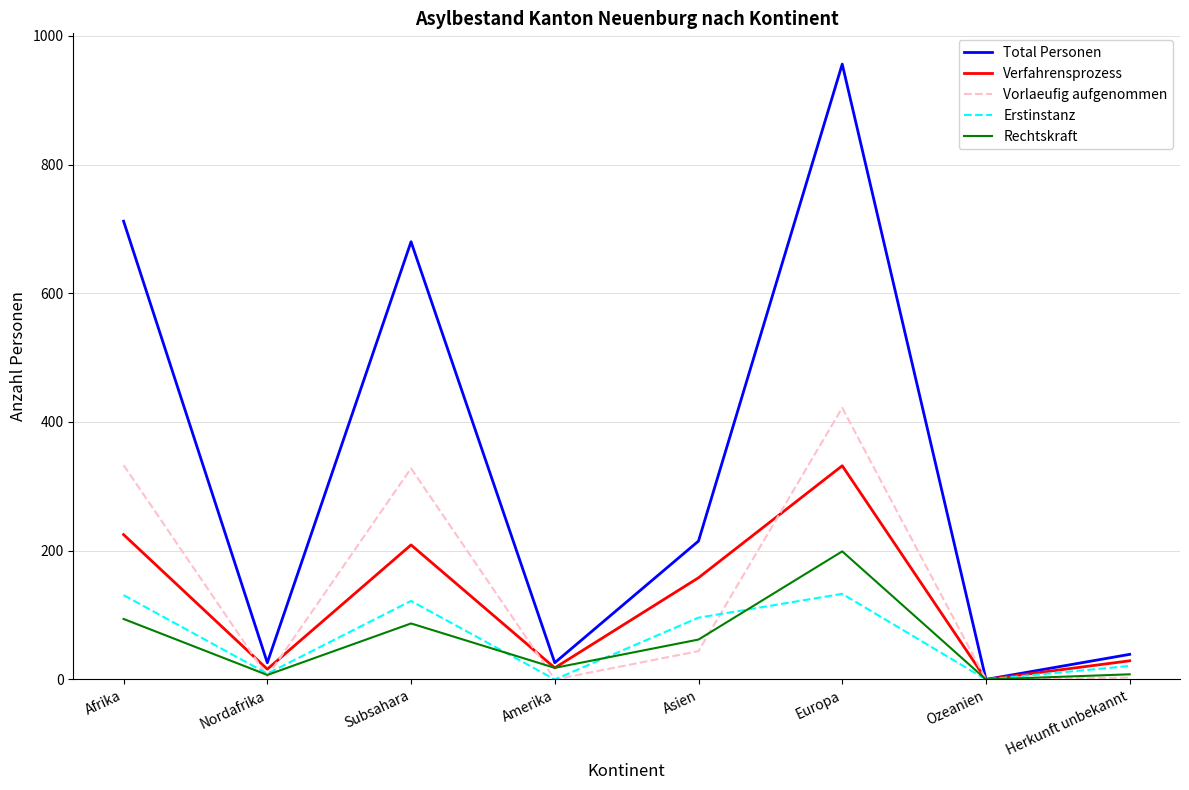

What is the total value across all series at Amerika?

62